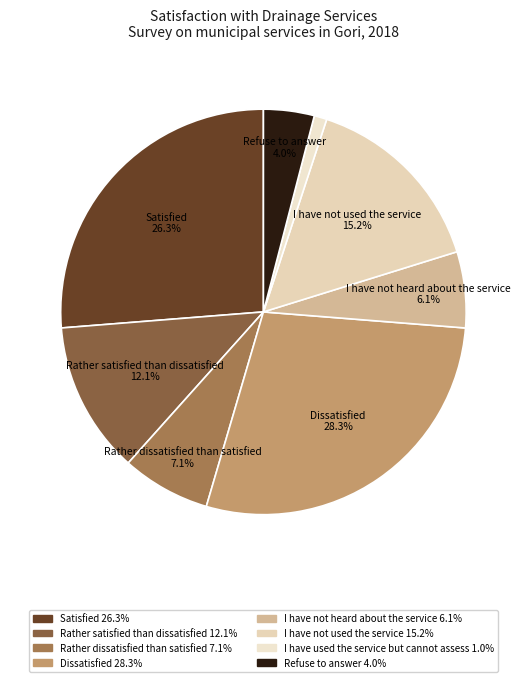

What is the largest slice in the pie chart?

Dissatisfied